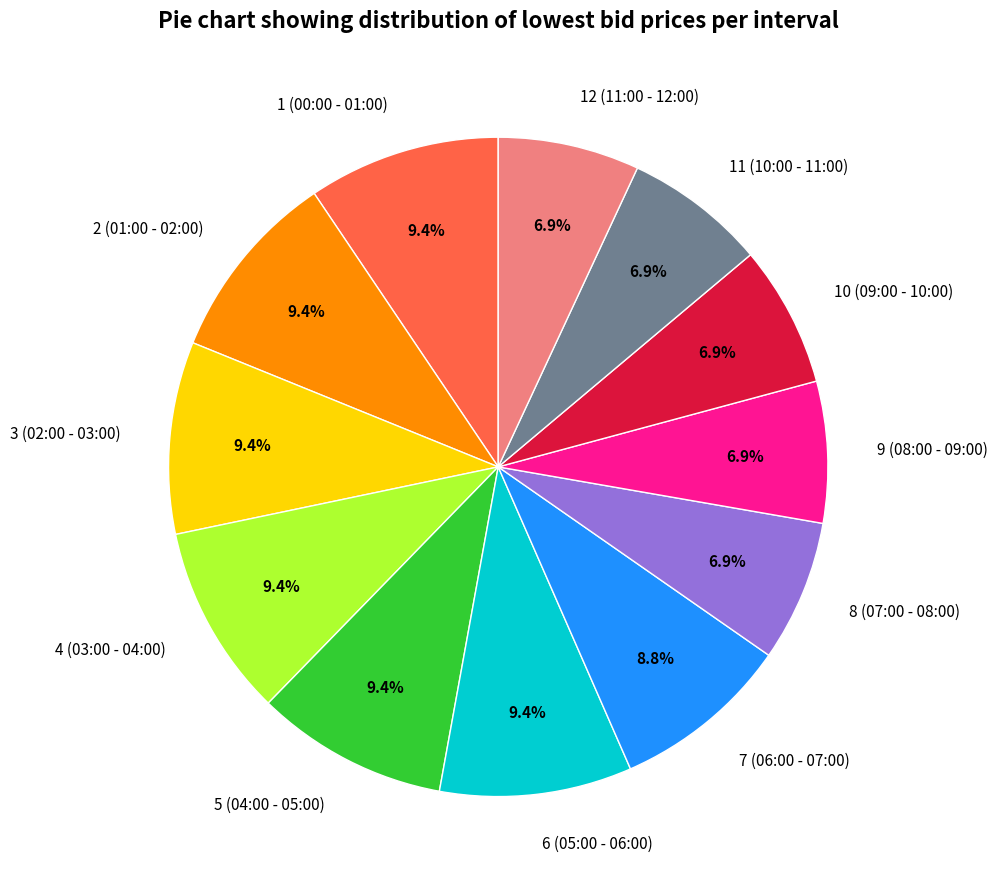

The 11 (10:00 - 11:00) slice represents 7% of the pie. True or false?

True